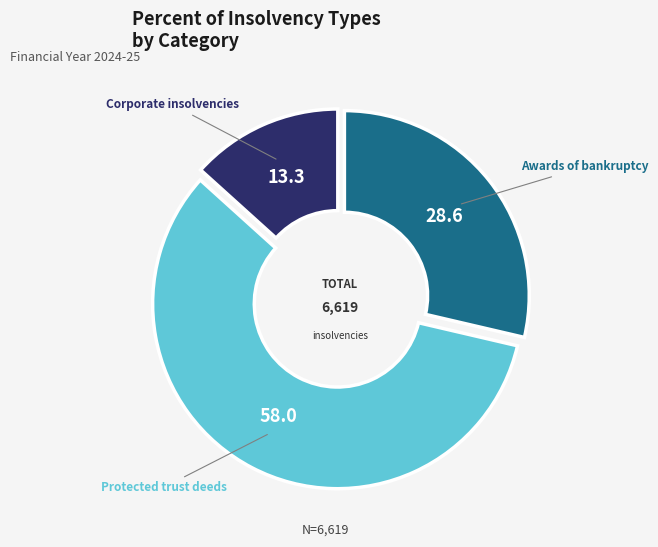

Rank the categories by value from highest to lowest.

Protected trust deeds, Awards of bankruptcy, Corporate insolvencies